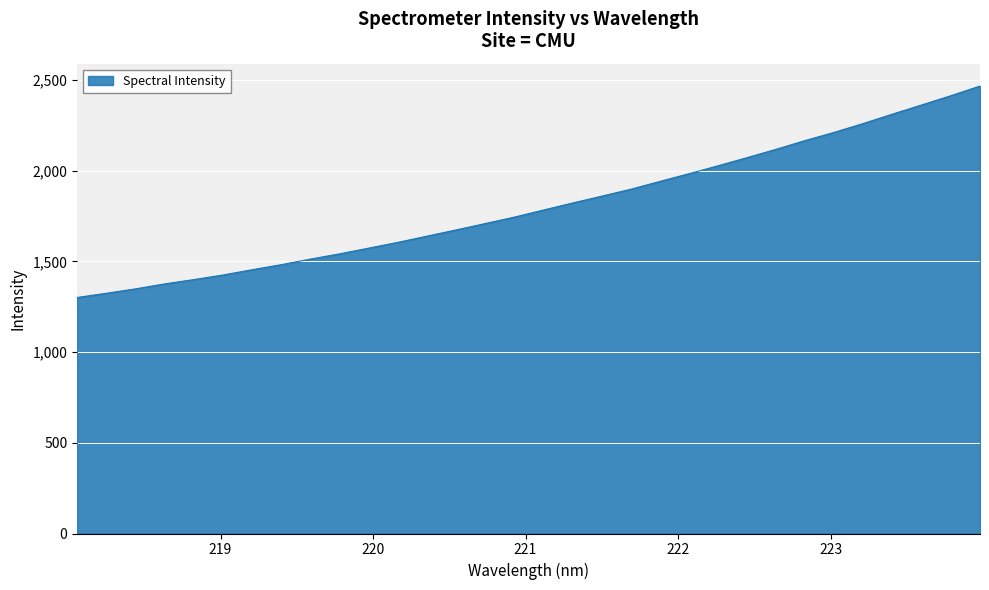

What is the maximum value shown in the chart?

2467.5